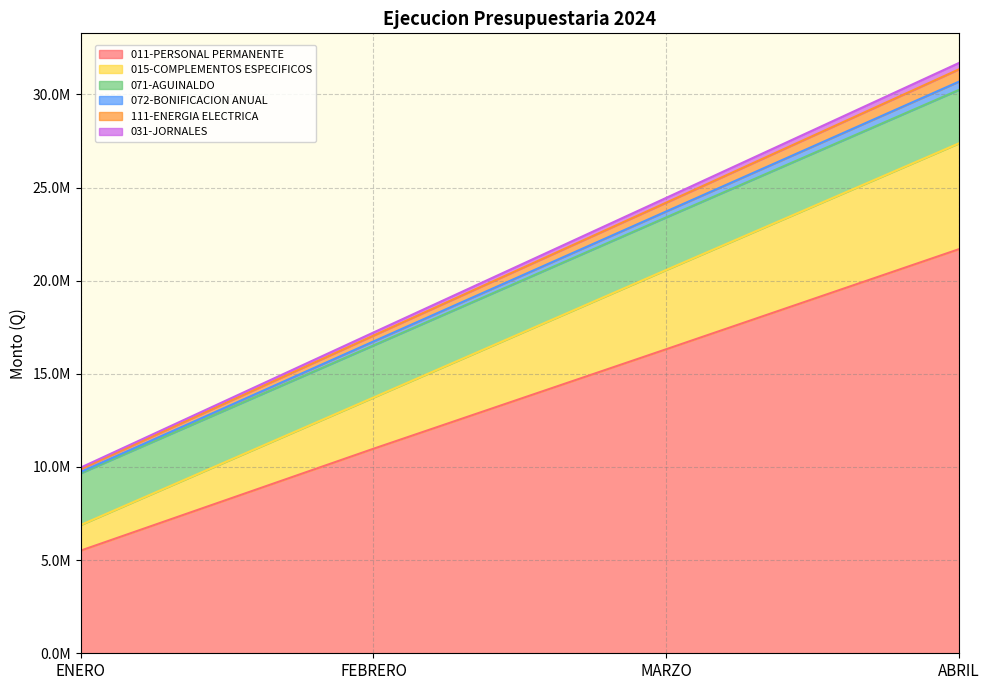

True or false: 031-JORNALES and 072-BONIFICACION ANUAL cross at least once.

False